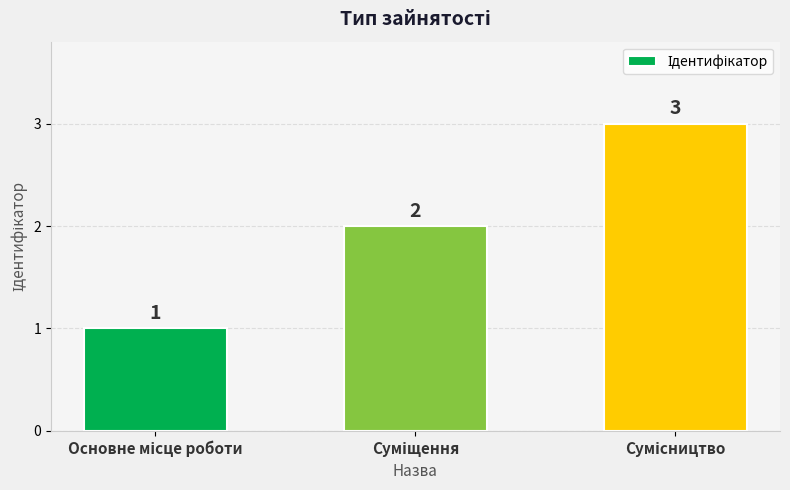

What is the value of the 3rd bar from the left?

3